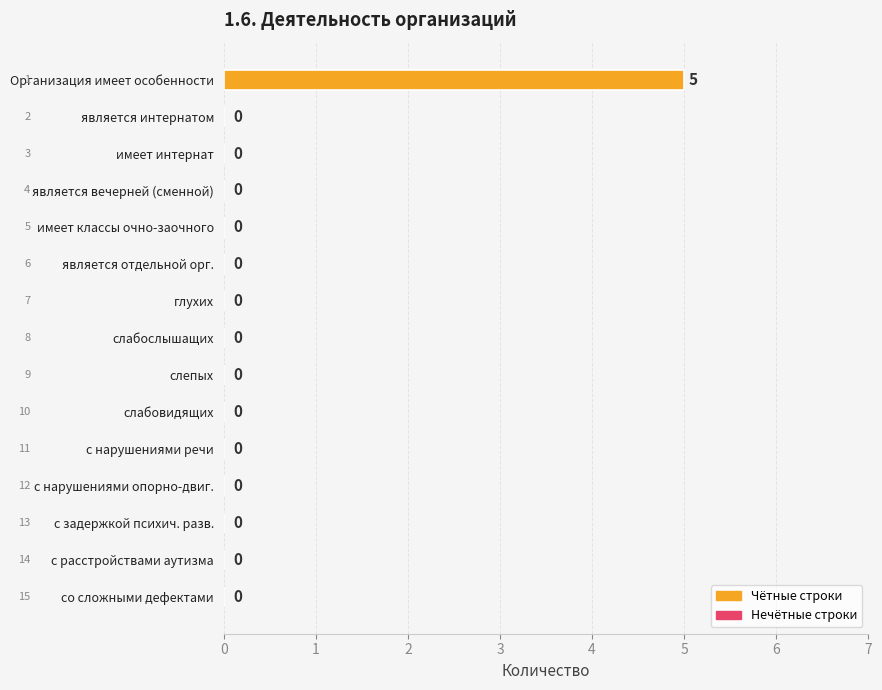

How many positive values are there?

1